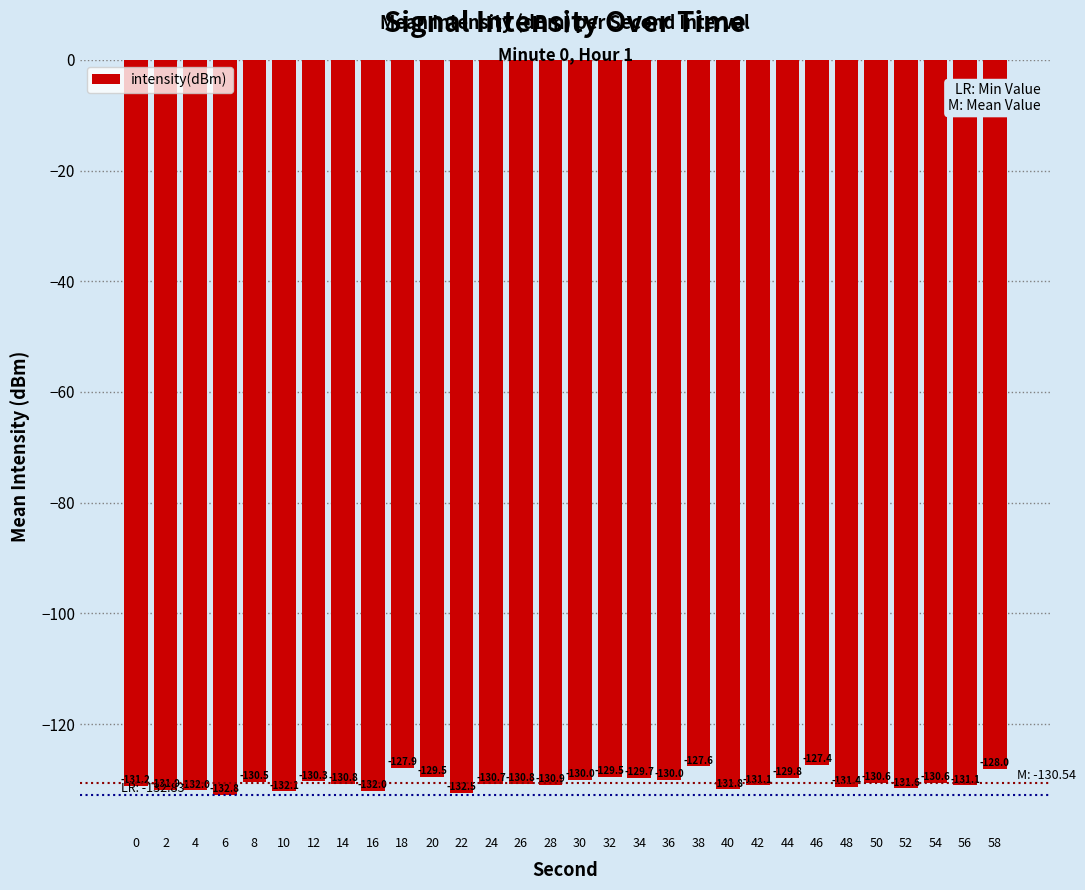

Count the number of data series in this chart.

1